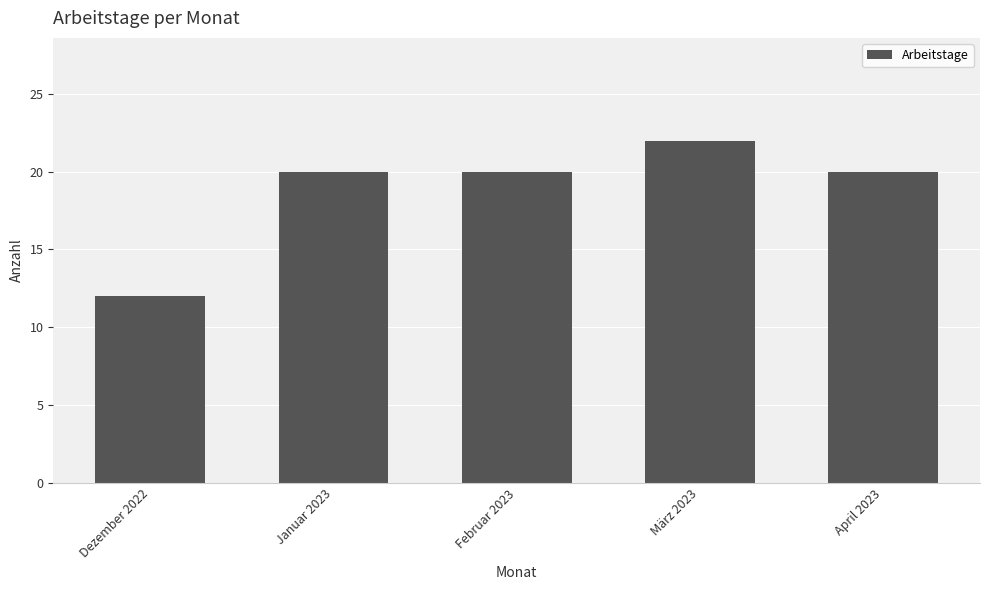

Between Januar 2023 and Dezember 2022, which is larger?

Januar 2023